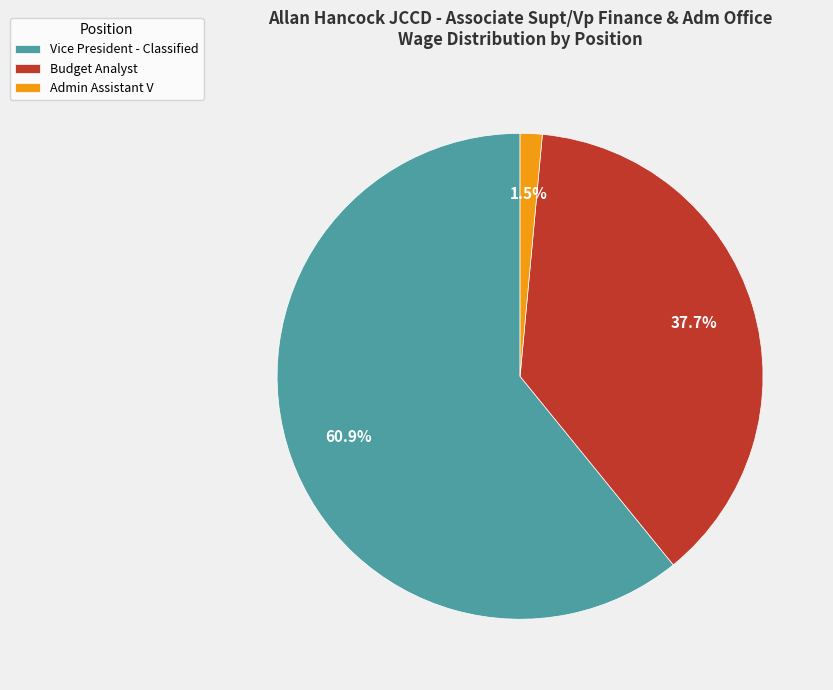

True or false: Vice President - Classified accounts for 51% of the total.

False